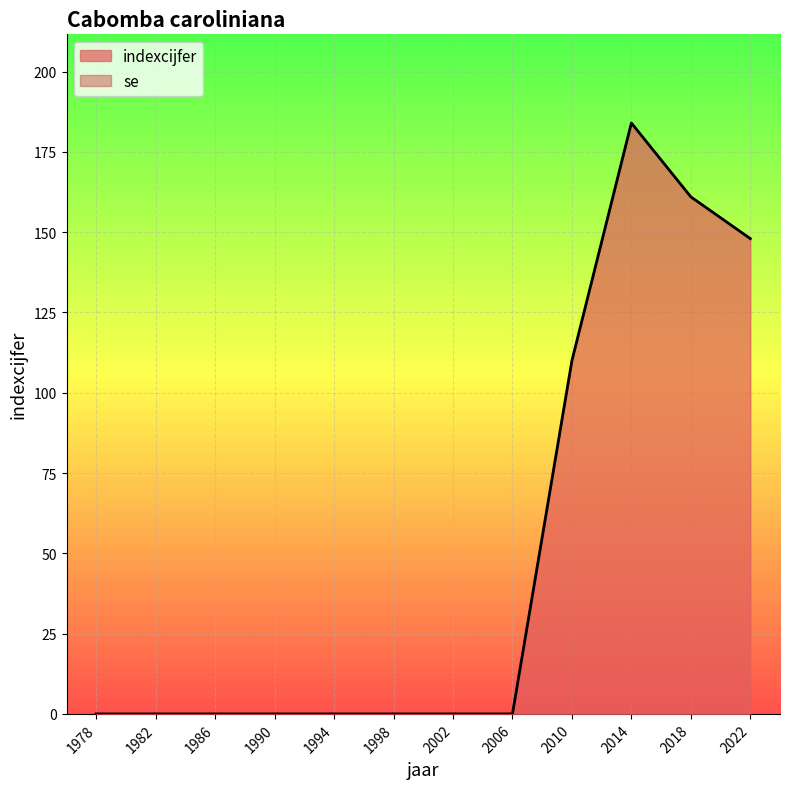

Which has a higher value, 1978 or 1986?

1978